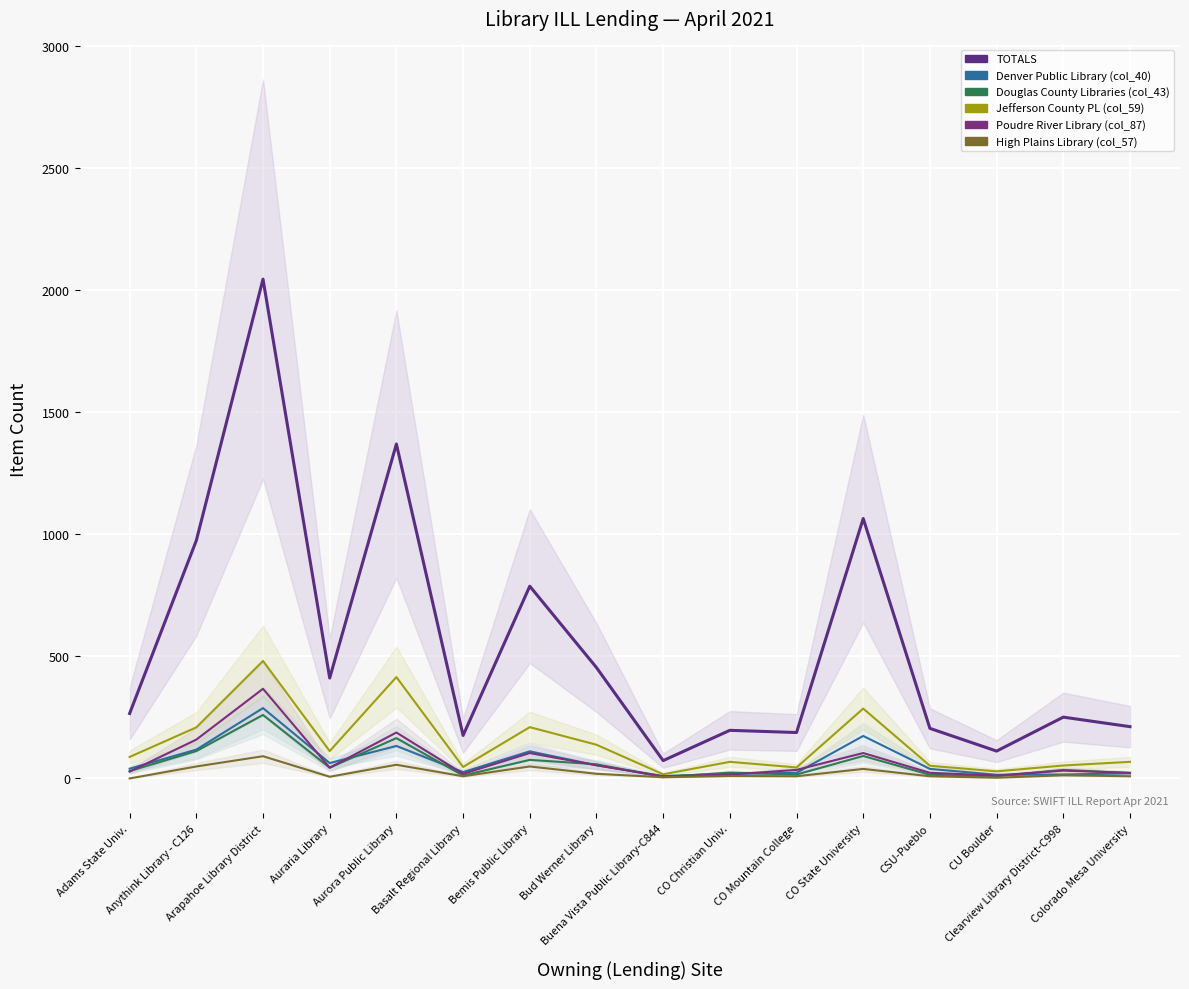

List the series in order of their peak value, highest first.

TOTALS, Jefferson County PL (col_59), Poudre River Library (col_87), Denver Public Library (col_40), Douglas County Libraries (col_43), High Plains Library (col_57)